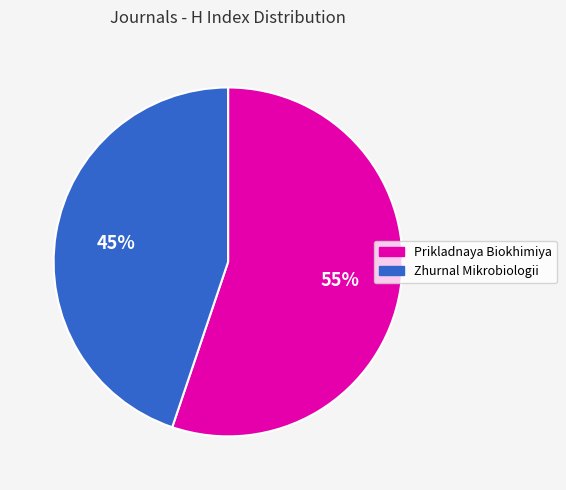

How many slices are in this pie chart?

2